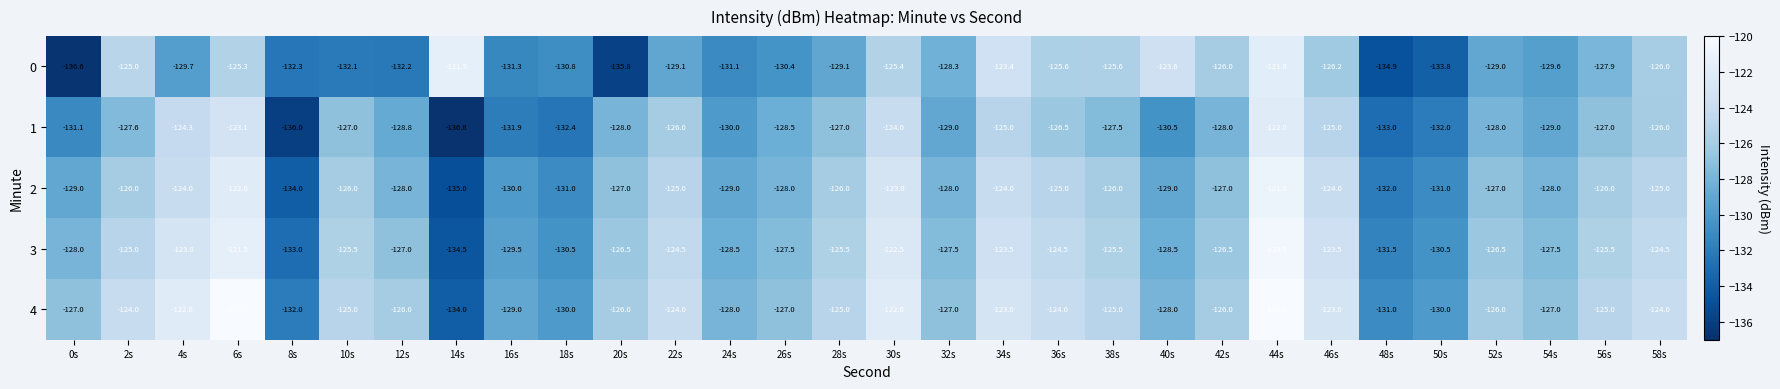

The 4 series shows -124.0 at 22s. True or false?

True